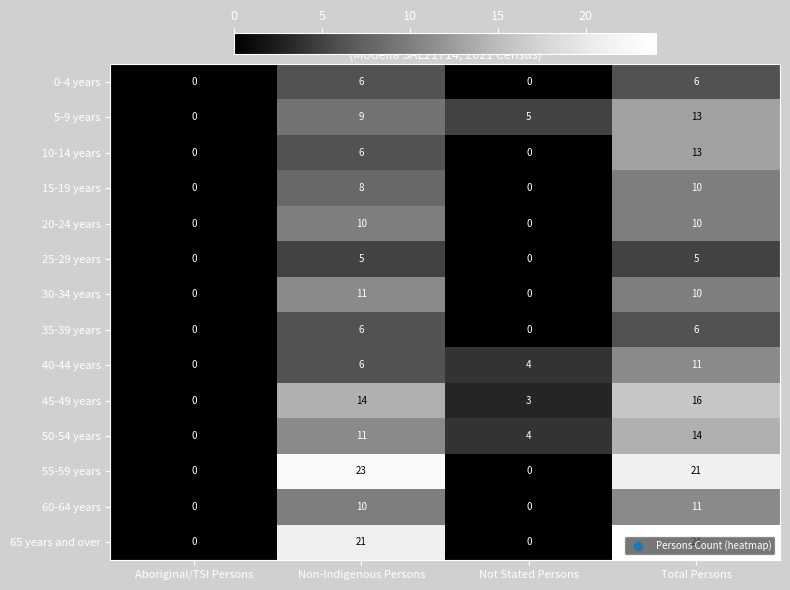

Which series has the largest total across all categories?

65 years and over